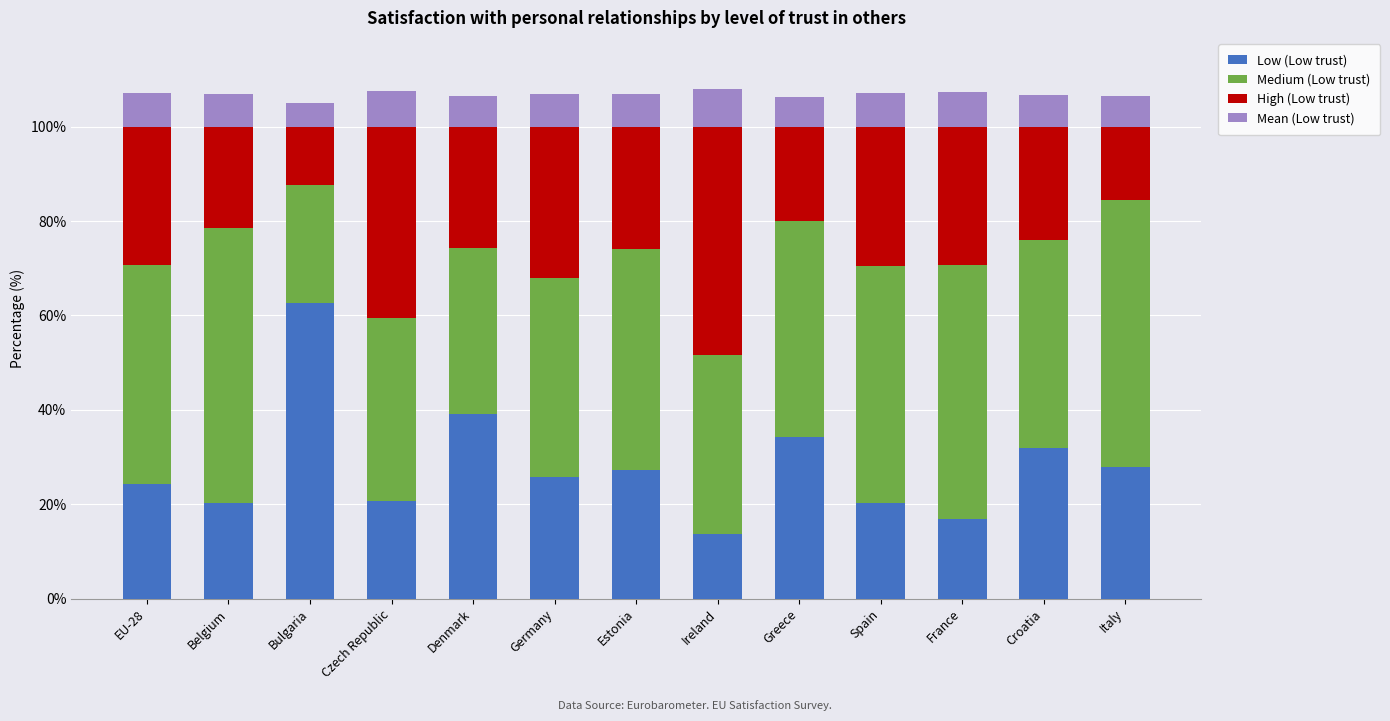

Which category has the highest value in the Low (Low trust) series?

Bulgaria